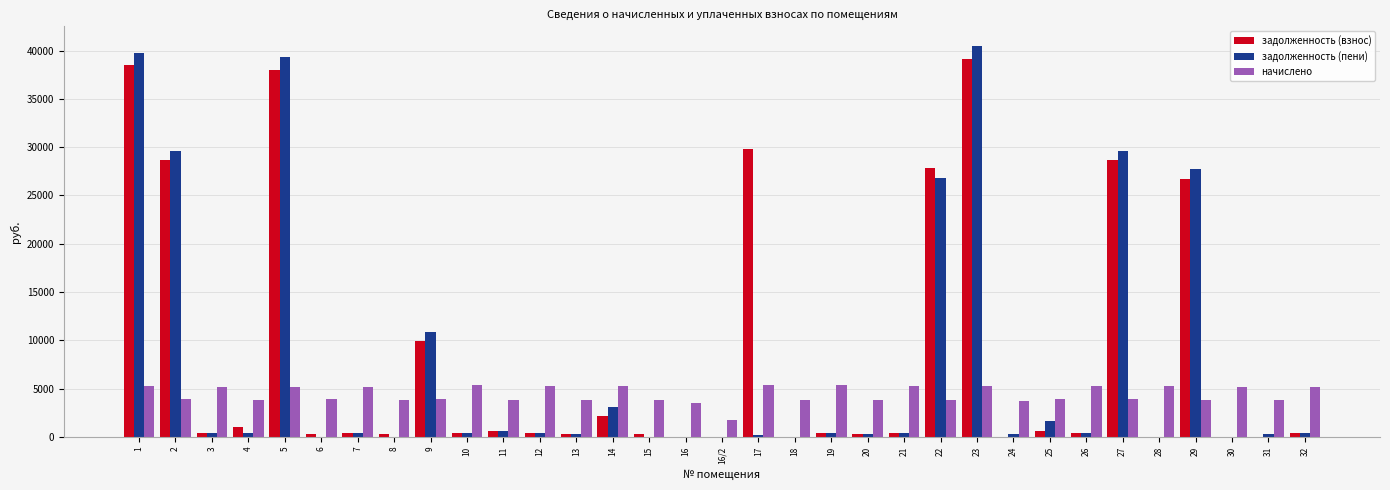

Which series changed the most between 9 and 25?

задолженность (взнос)